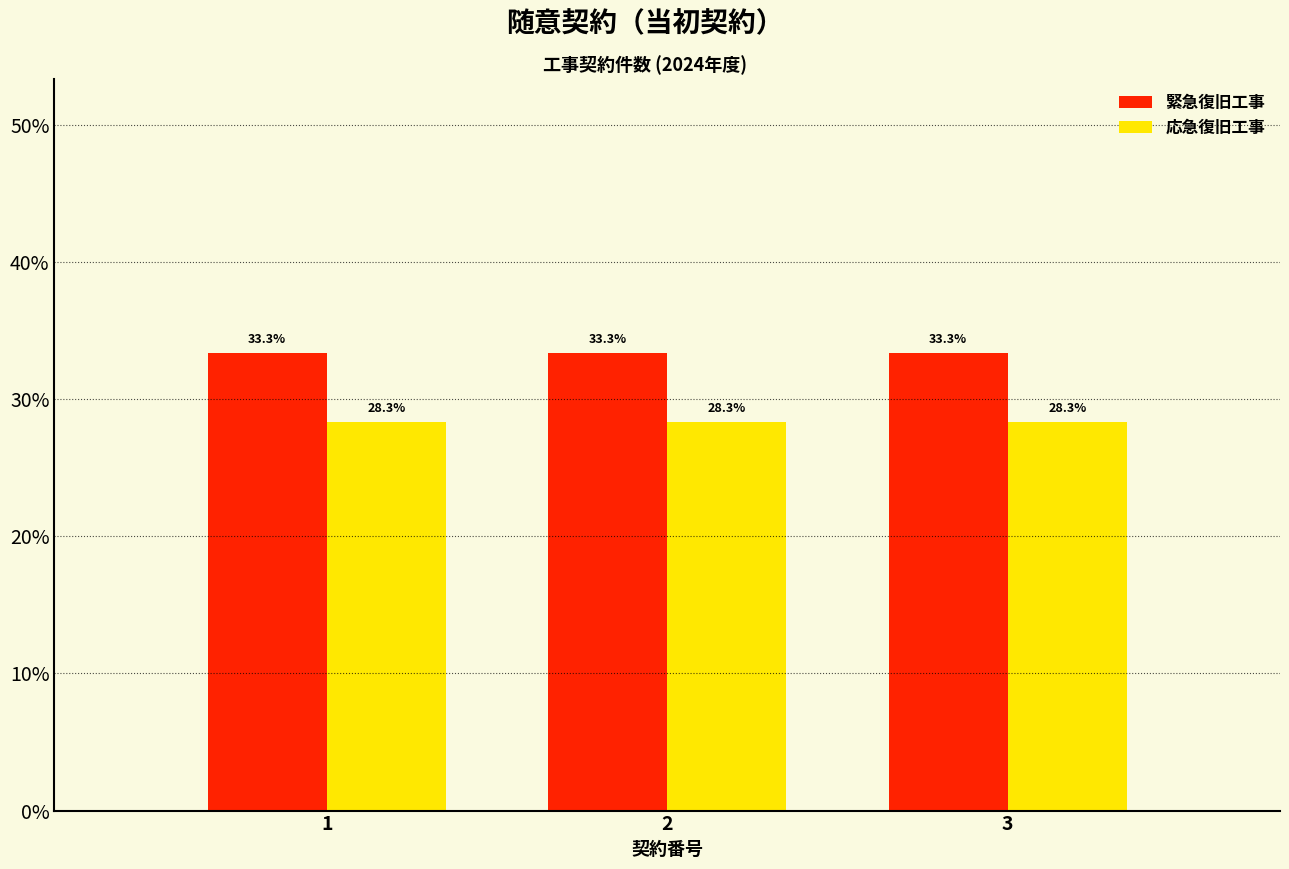

What are all the series names shown in the legend?

緊急復旧工事, 応急復旧工事